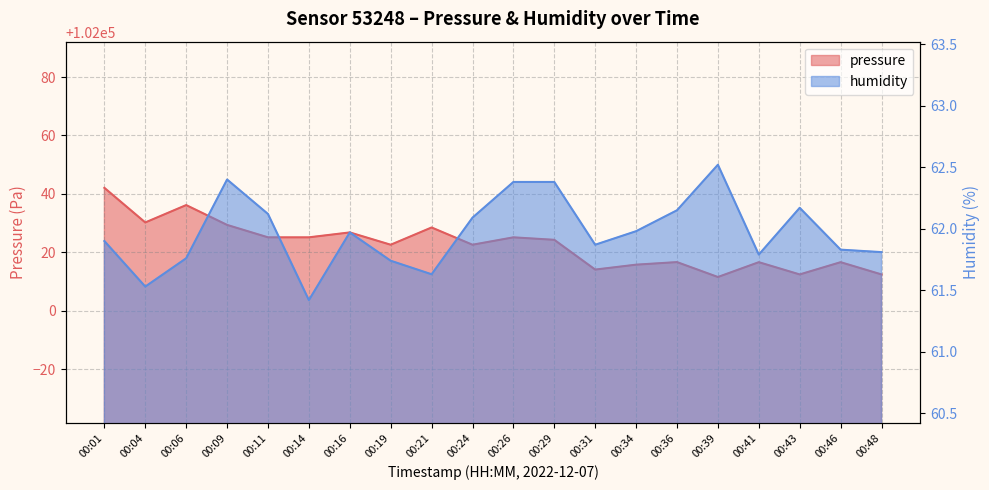

What is the sum of all humidity values?

1239.4